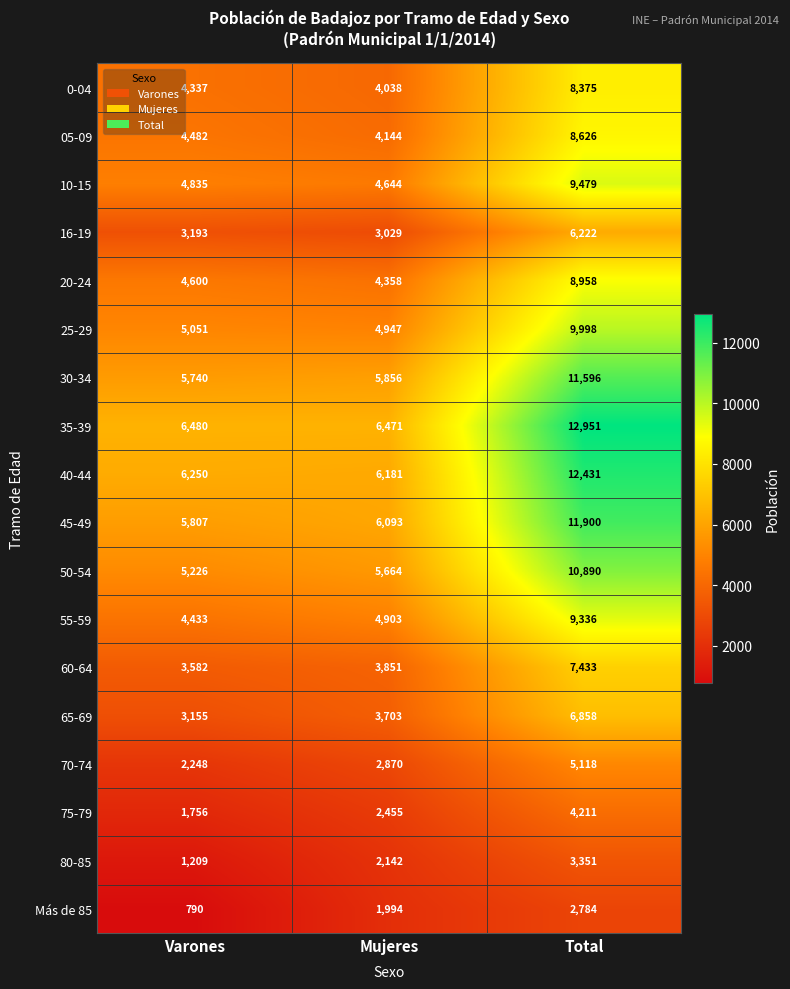

What is the difference between the 25-29 values at Total and Varones?

4947